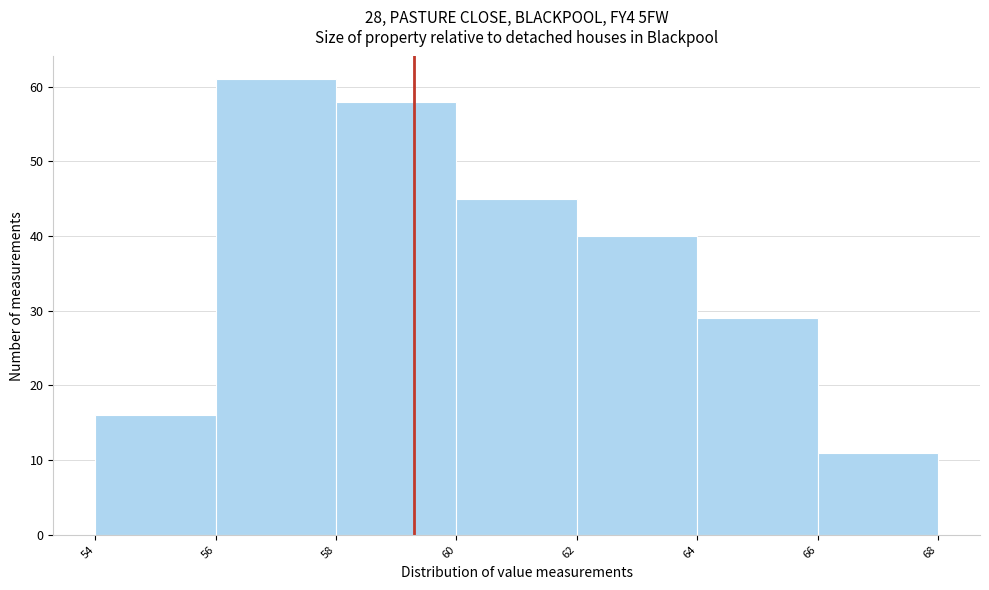

Which range on the x-axis has the tallest bar?

56 to 58